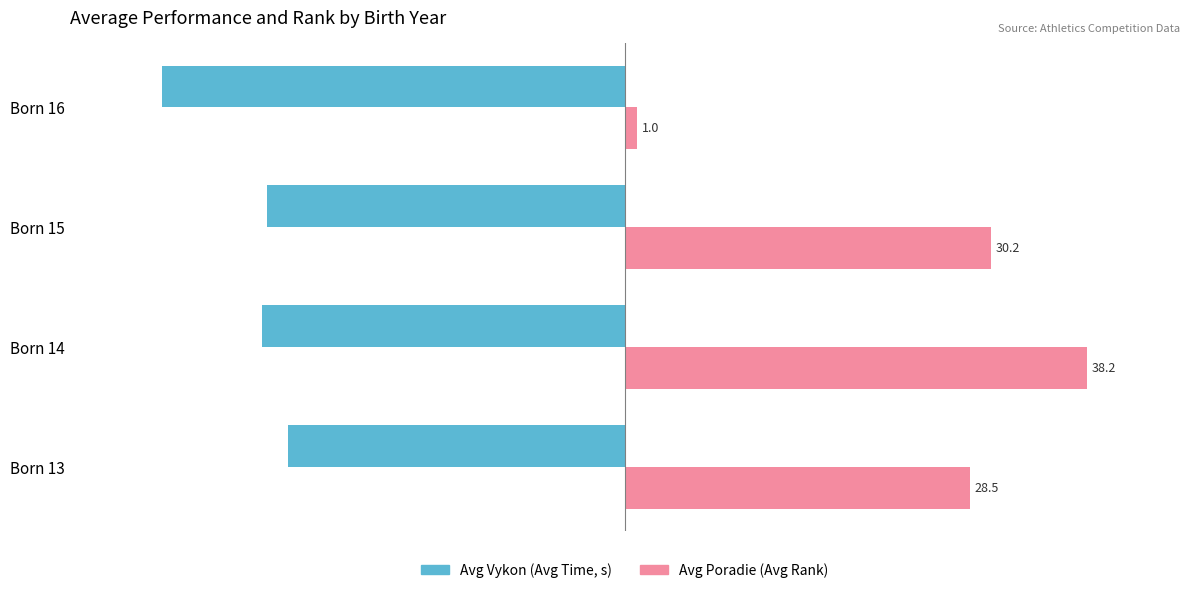

True or false: Avg Vykon has a value of -72.8 at Born 13.

True